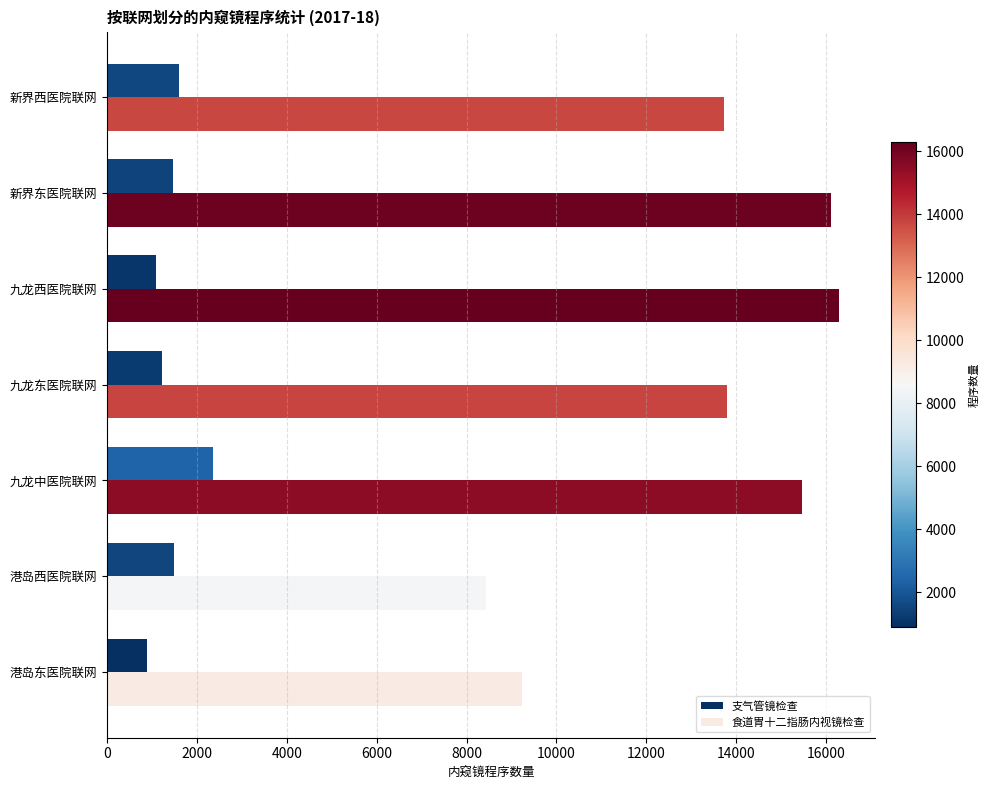

The value of 食道胃十二指肠内视镜检查 at 港岛西医院联网 is 8436. True or false?

True